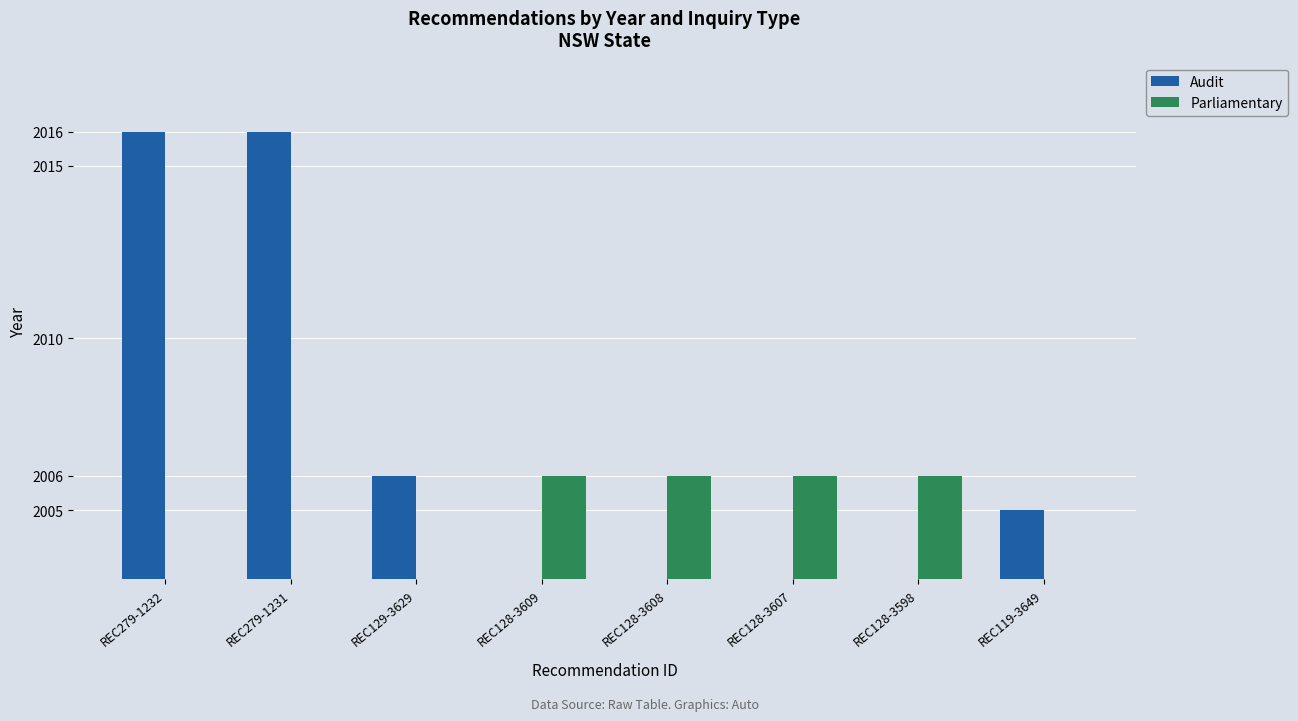

What is the label of the 6th bar from the left?

REC128-3607